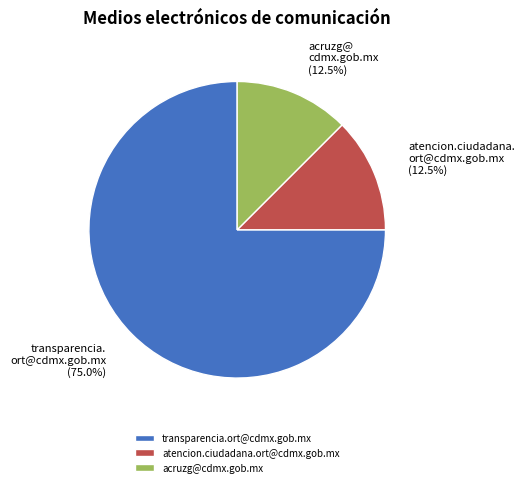

Between atencion.ciudadana.ort@cdmx.gob.mx and transparencia.ort@cdmx.gob.mx, which is larger?

transparencia.ort@cdmx.gob.mx